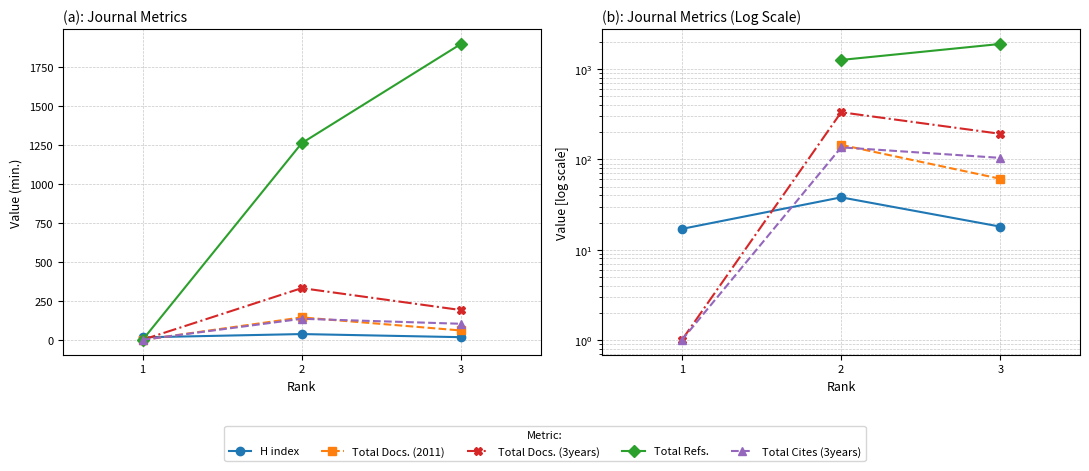

What is the sum of the Total Docs. (3years) values at 2 and 3?

525.0